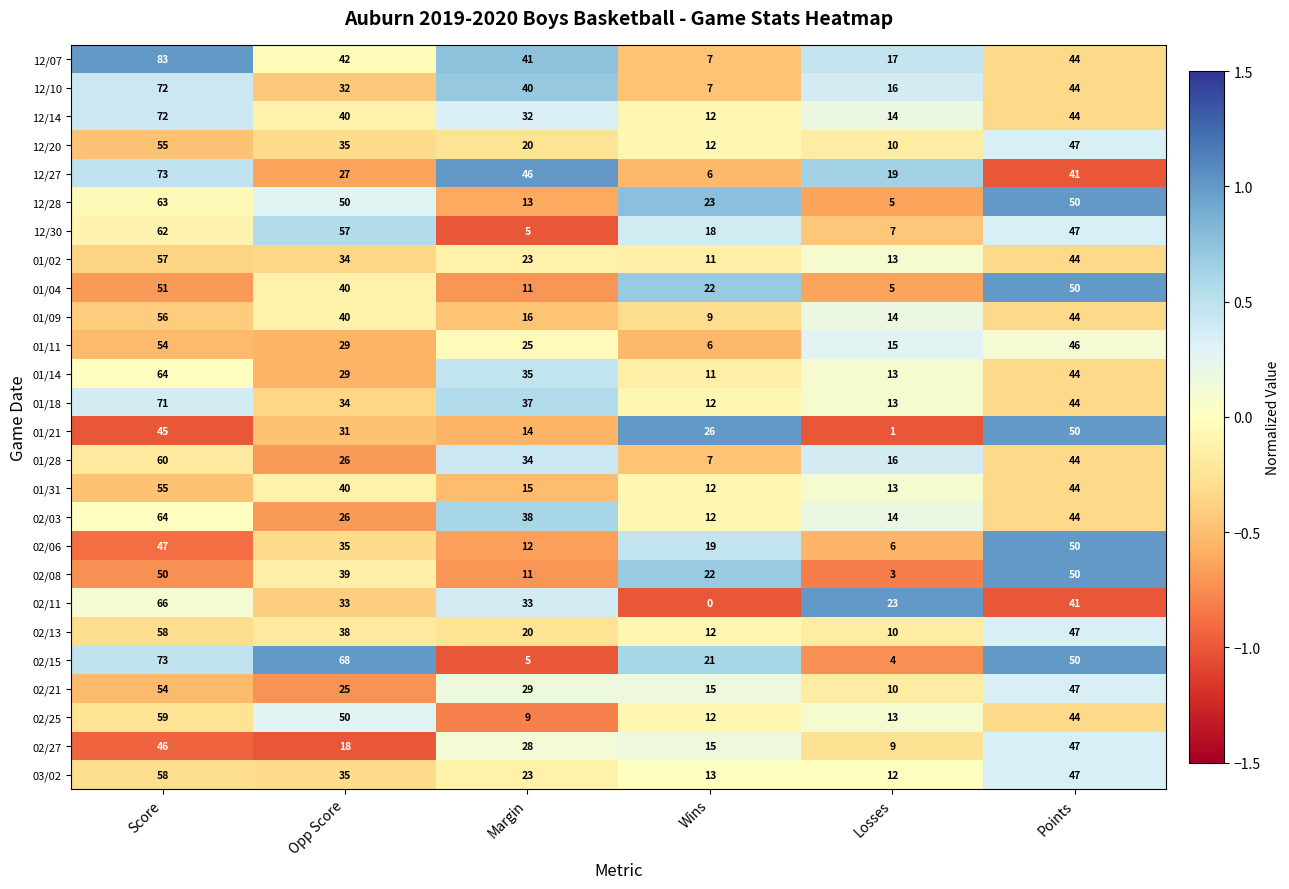

Where does the 01/18 series first go above 37?

Score